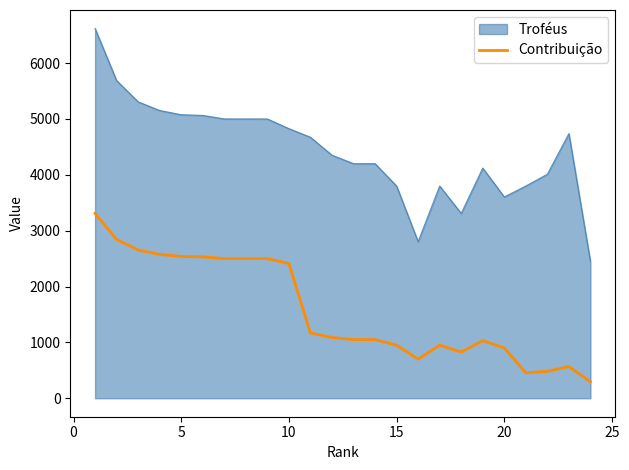

What is the smallest value displayed?

293